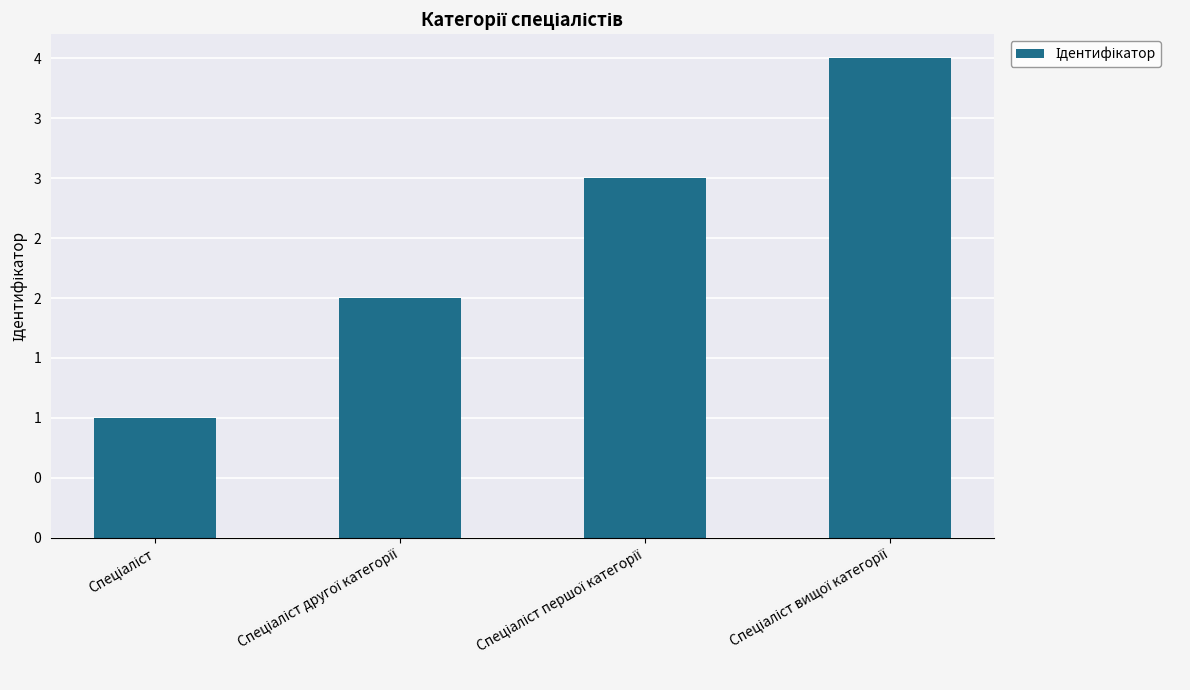

At which label does the data first exceed 3?

Спеціаліст вищої категорії